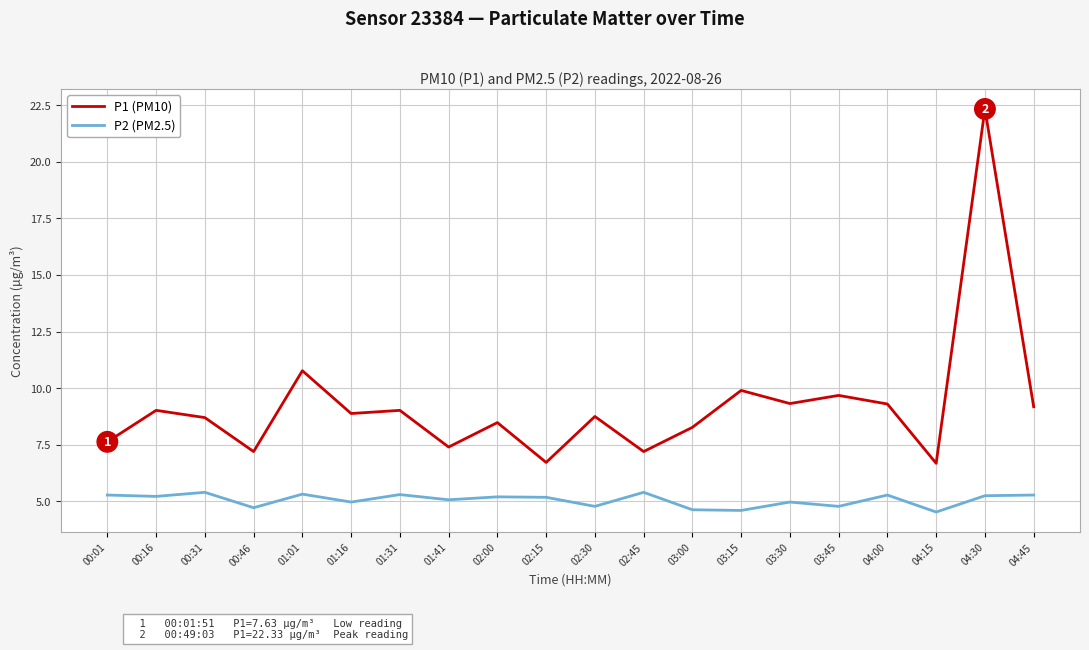

List the series in order of their overall mean, lowest first.

P2 (PM2.5), P1 (PM10)